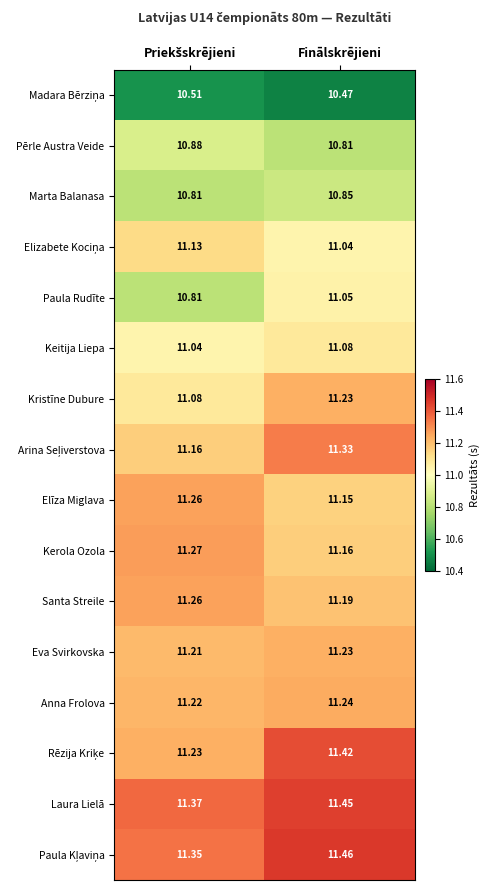

Which series has the largest total across all categories?

Laura Lielā